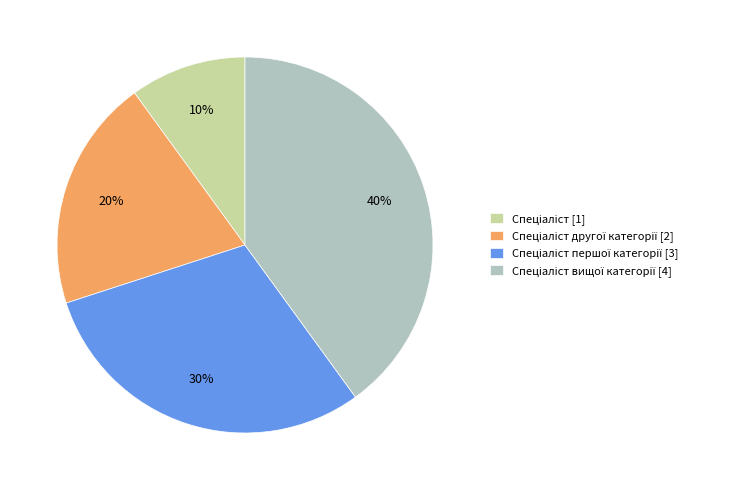

Does any single category account for the majority?

No